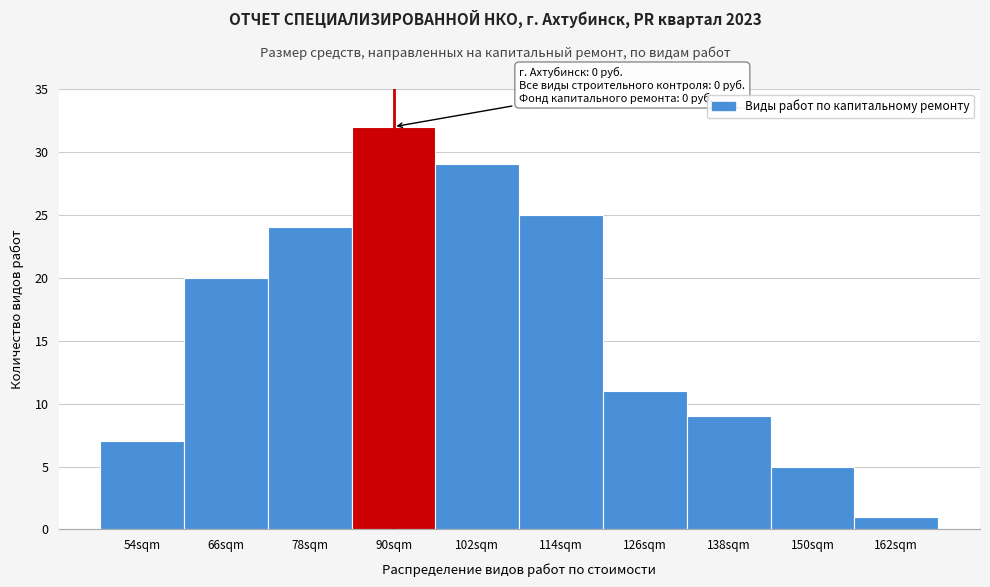

Reading right to left, transcribe all the data shown in this chart.

162sqm=1	150sqm=5	138sqm=9	126sqm=11	114sqm=25	102sqm=29	90sqm=32	78sqm=24	66sqm=20	54sqm=7